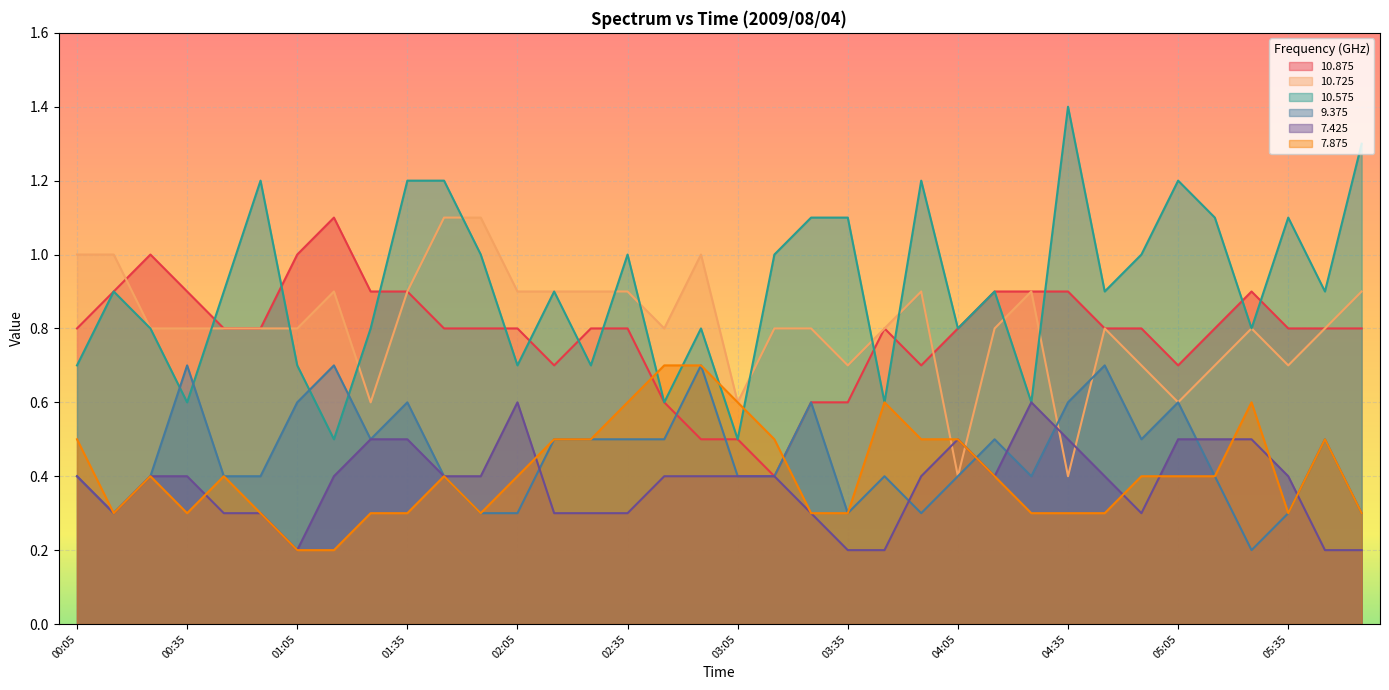

What position from the left is 01:05?

7